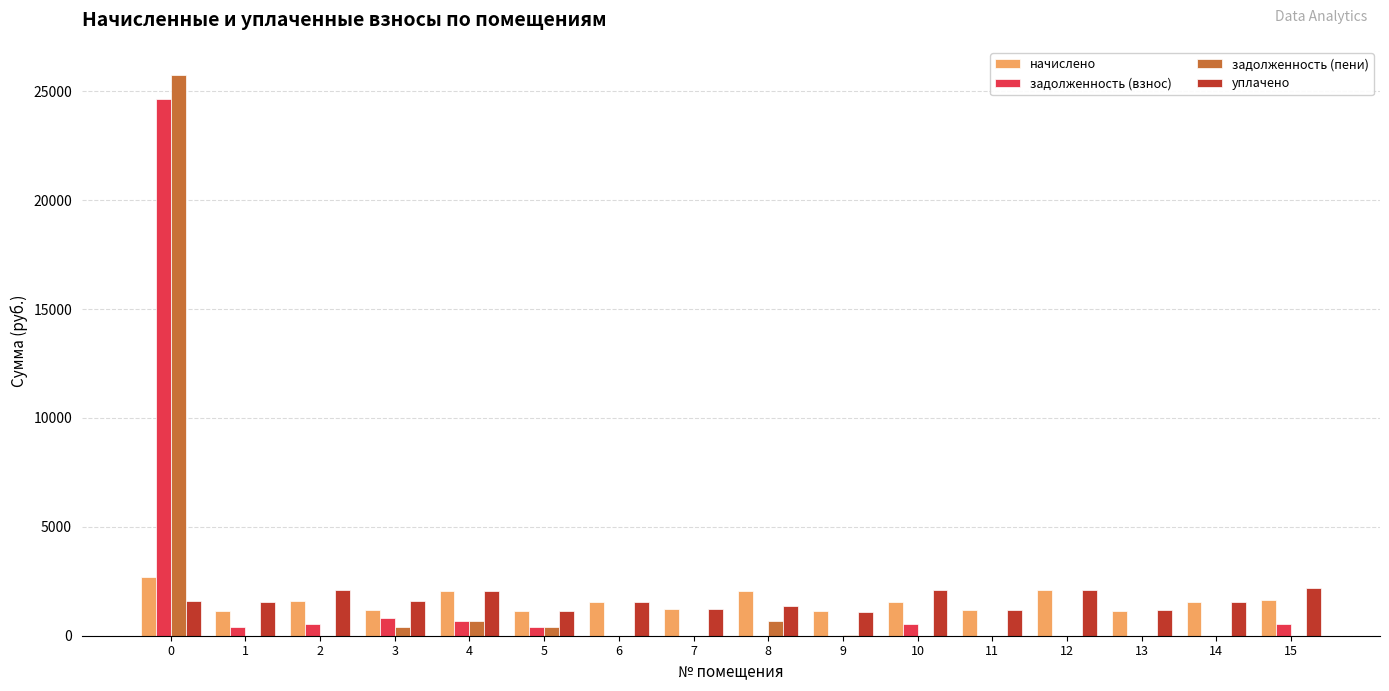

How many groups of bars are there?

16